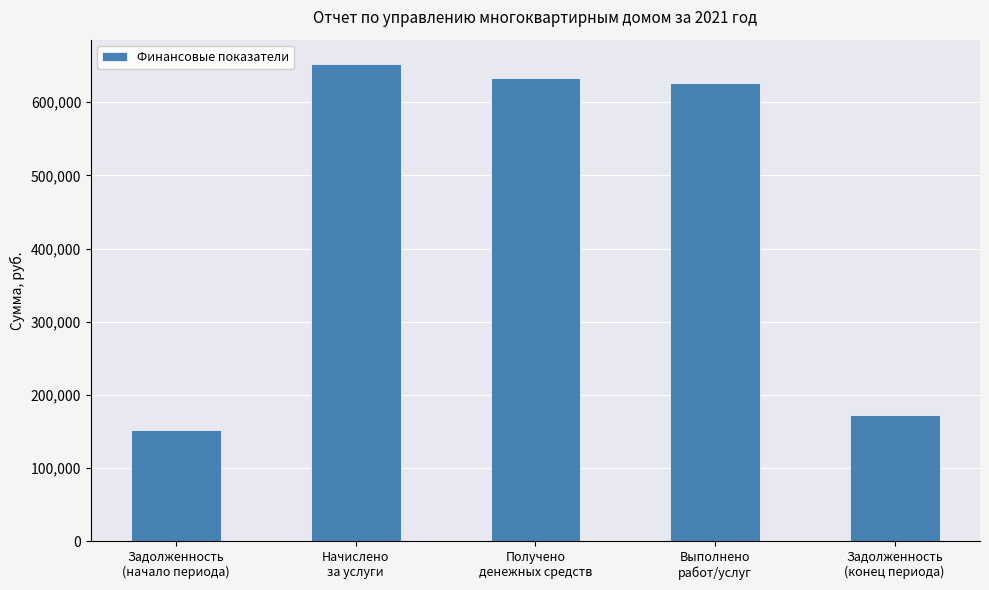

What is the maximum value shown in the chart?

652706.0